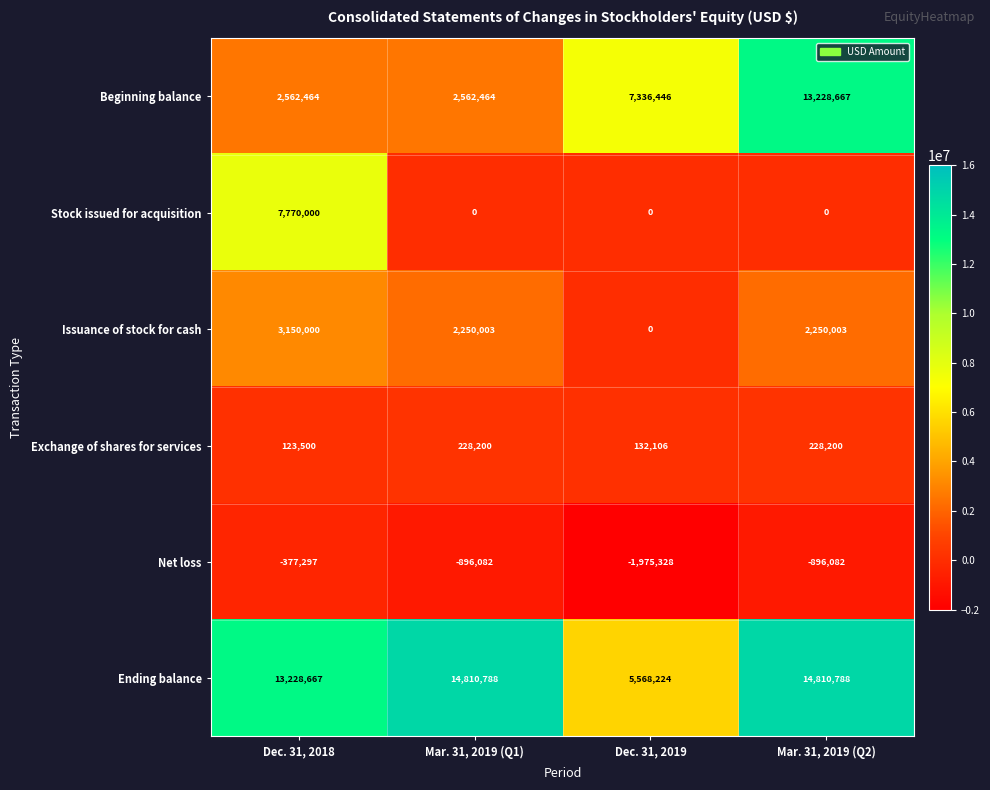

Reading right to left, transcribe all the data shown in this chart.

Beginning balance: Mar. 31, 2019 (Q2)=13228667	Dec. 31, 2019=7336446	Mar. 31, 2019 (Q1)=2562464	Dec. 31, 2018=2562464
Stock issued for acquisition: Mar. 31, 2019 (Q2)=0	Dec. 31, 2019=0	Mar. 31, 2019 (Q1)=0	Dec. 31, 2018=7770000
Issuance of stock for cash: Mar. 31, 2019 (Q2)=2250003	Dec. 31, 2019=0	Mar. 31, 2019 (Q1)=2250003	Dec. 31, 2018=3150000
Exchange of shares for services: Mar. 31, 2019 (Q2)=228200	Dec. 31, 2019=132106	Mar. 31, 2019 (Q1)=228200	Dec. 31, 2018=123500
Net loss: Mar. 31, 2019 (Q2)=-896082	Dec. 31, 2019=-1975328	Mar. 31, 2019 (Q1)=-896082	Dec. 31, 2018=-377297
Ending balance: Mar. 31, 2019 (Q2)=14810788	Dec. 31, 2019=5568224	Mar. 31, 2019 (Q1)=14810788	Dec. 31, 2018=13228667